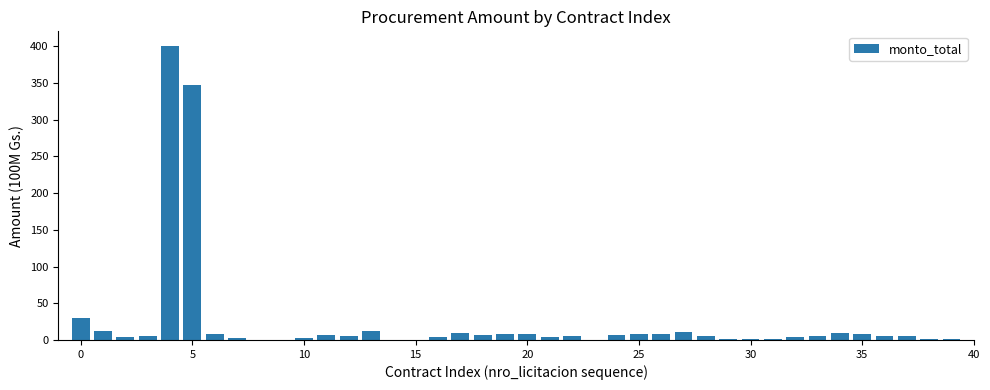

What is the sum of all values?

972.2